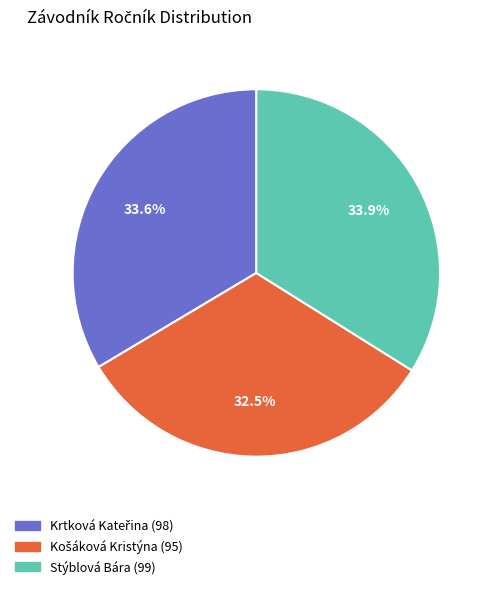

Is there any slice that represents more than half of the pie?

No